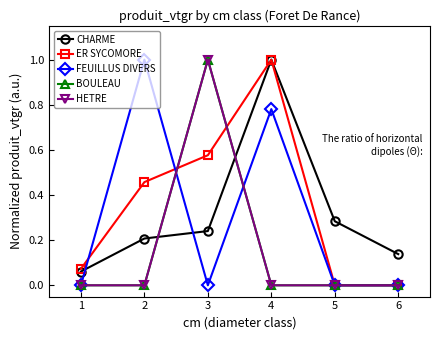

Rank the categories by CHARME value from lowest to highest.

1, 6, 2, 3, 5, 4